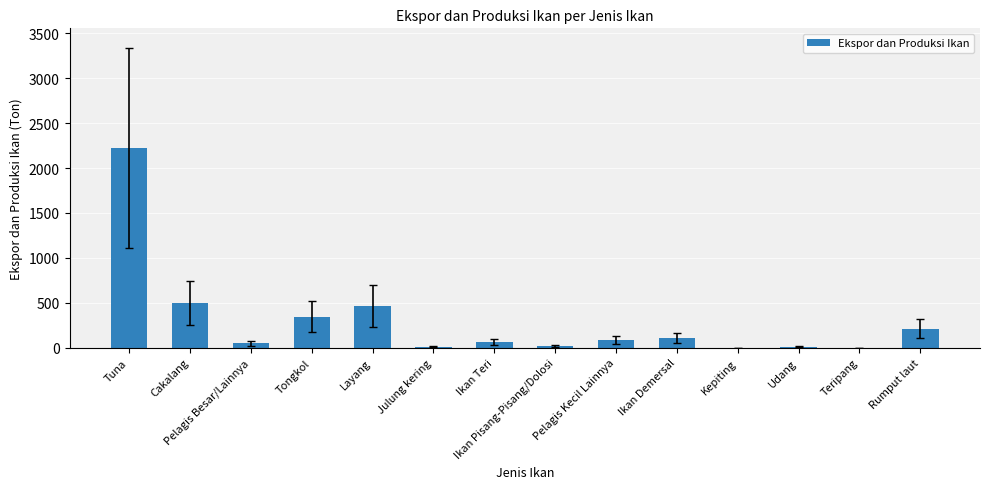

The chart shows a value of 10.8 at Udang. True or false?

True